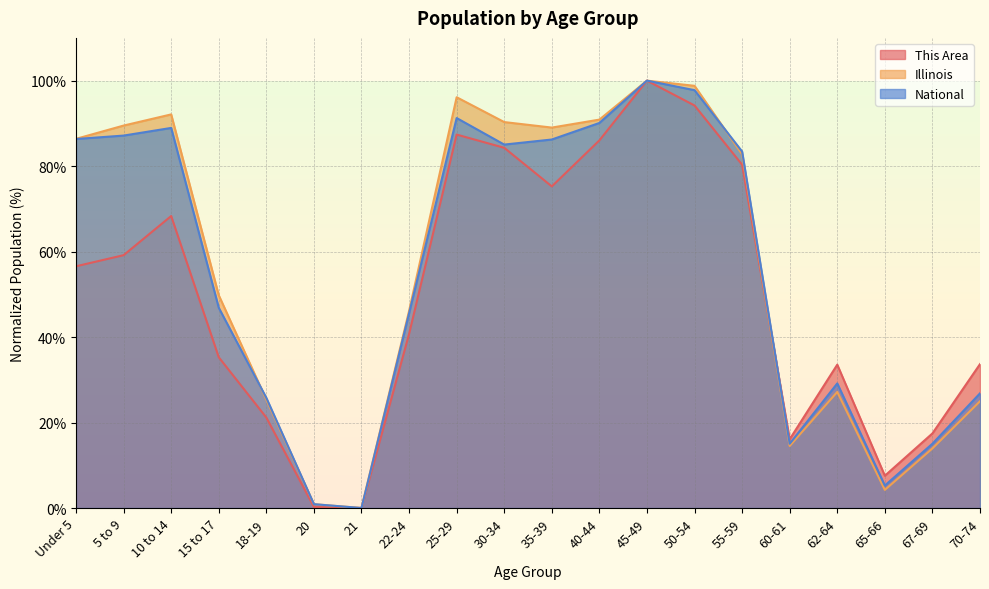

What is the total value across all series at 62-64?

89.9